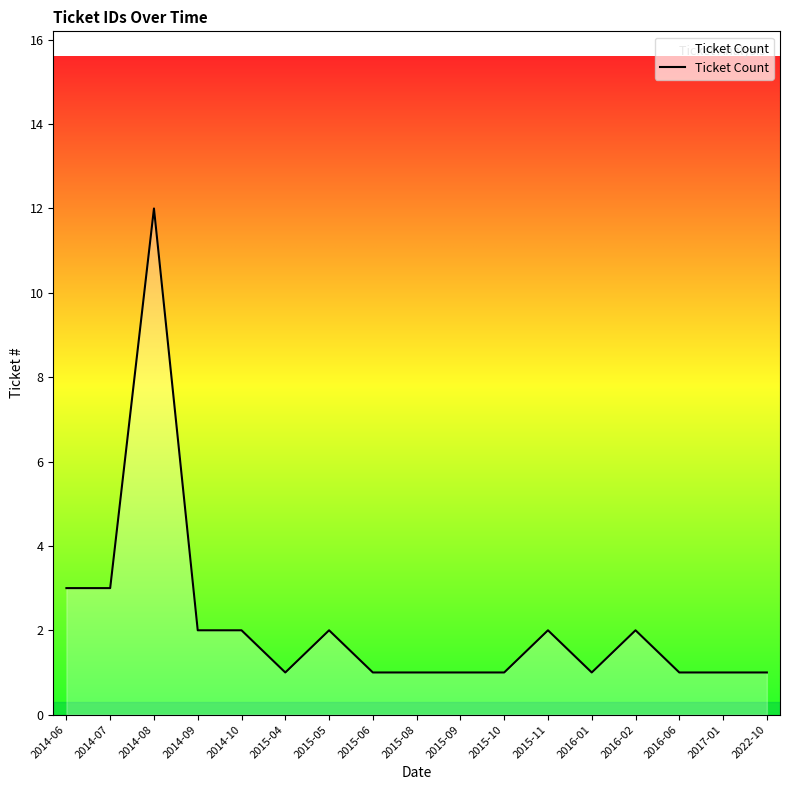

What is the ratio of the value at 2022-10 to the value at 2015-10?

1.0